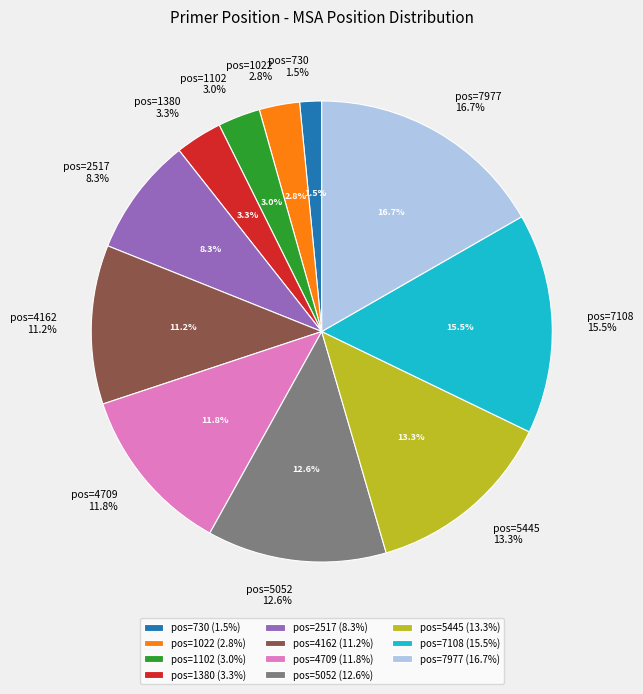

To the nearest percent, what is the average slice percentage?

9%